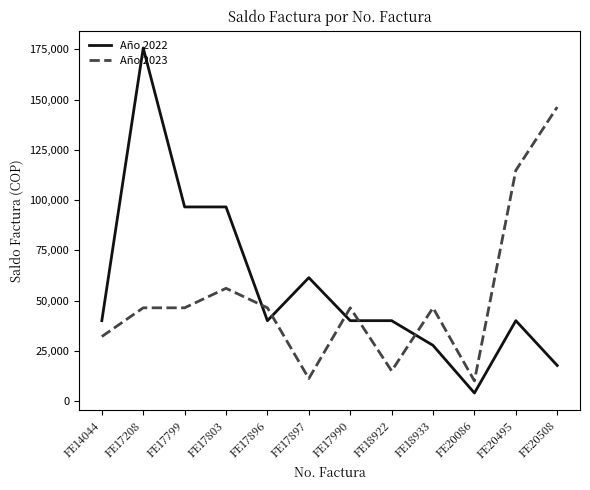

How many lines are shown in the chart?

2